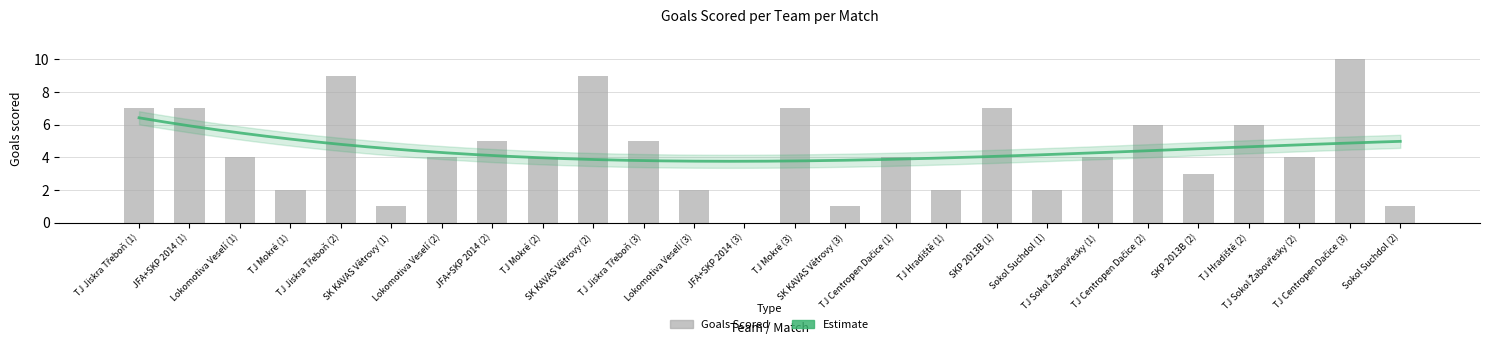

The chart shows a value of 2 at JFA+SKP 2014 (1). True or false?

False